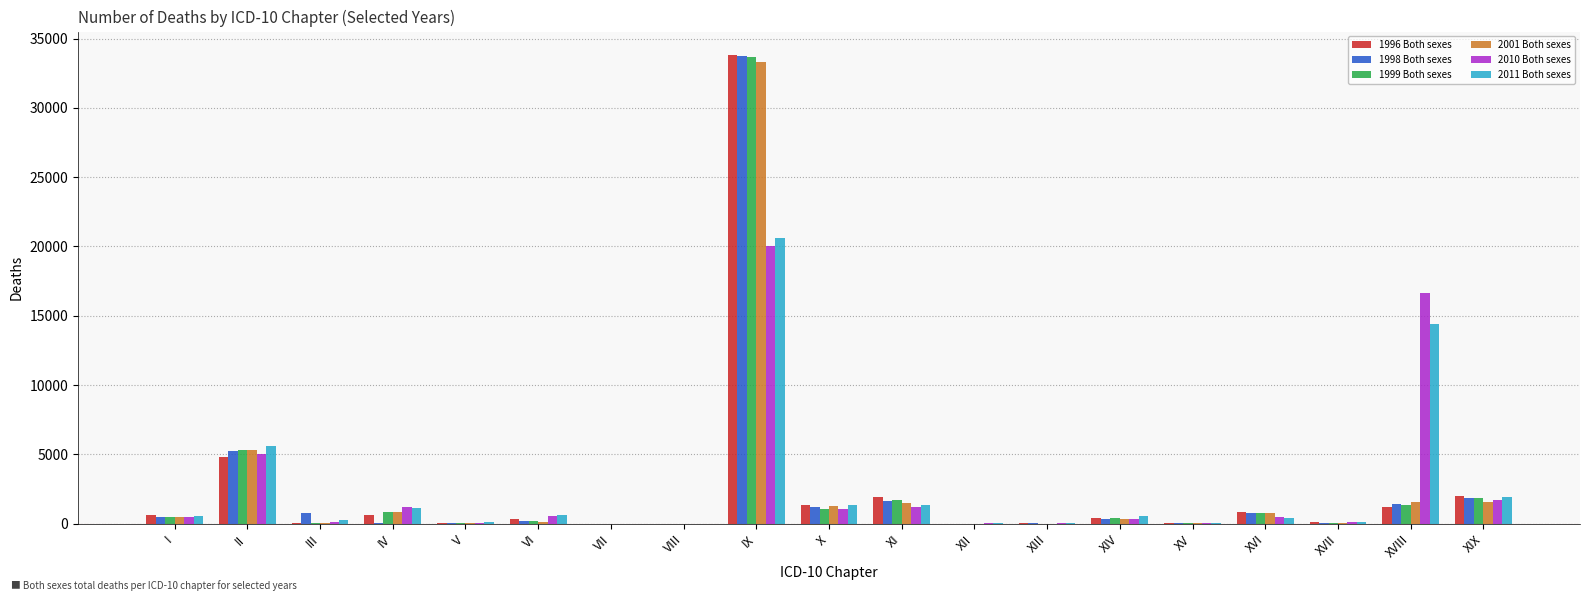

Between III and VII, which series saw the biggest shift?

1998 Both sexes